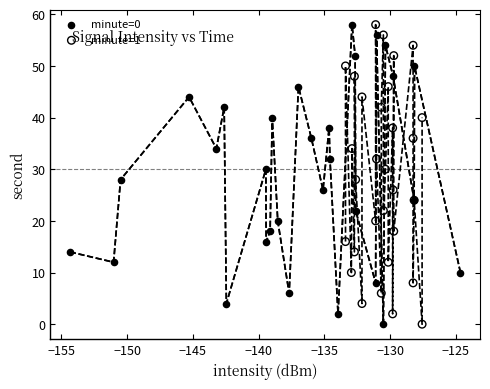

What are all the series names shown in the legend?

minute=0, minute=1